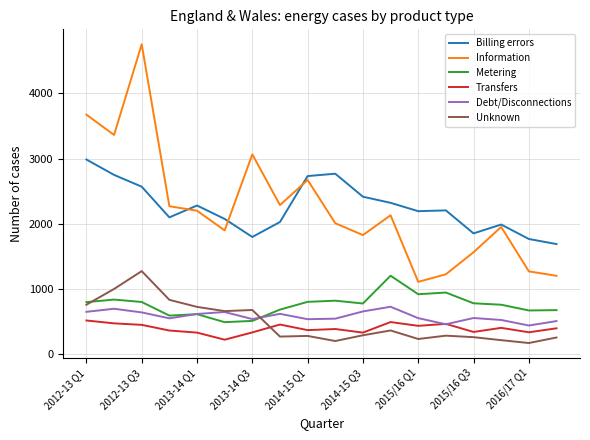

How many lines are shown in the chart?

6